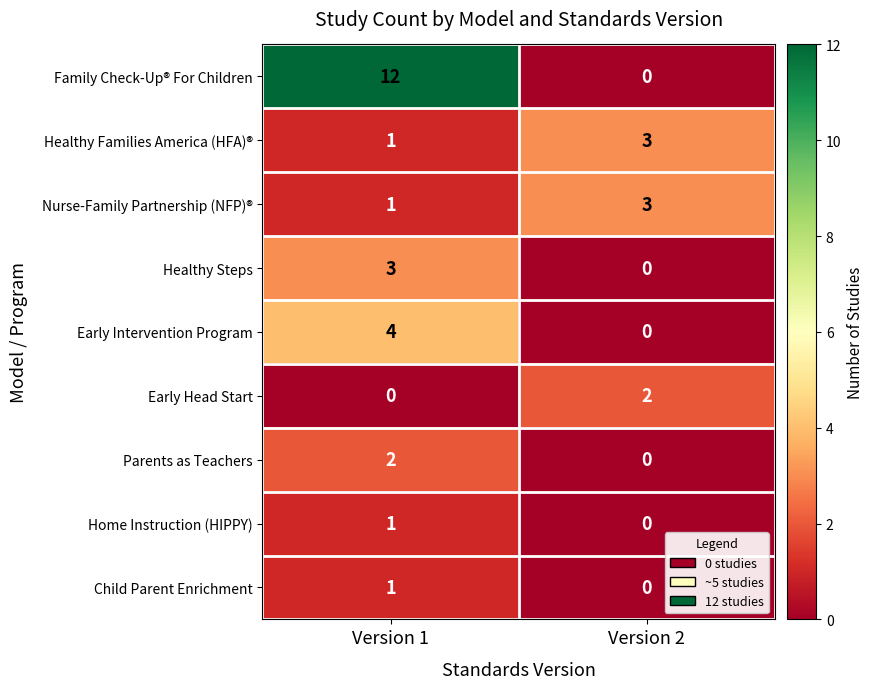

What is the greatest value displayed?

12